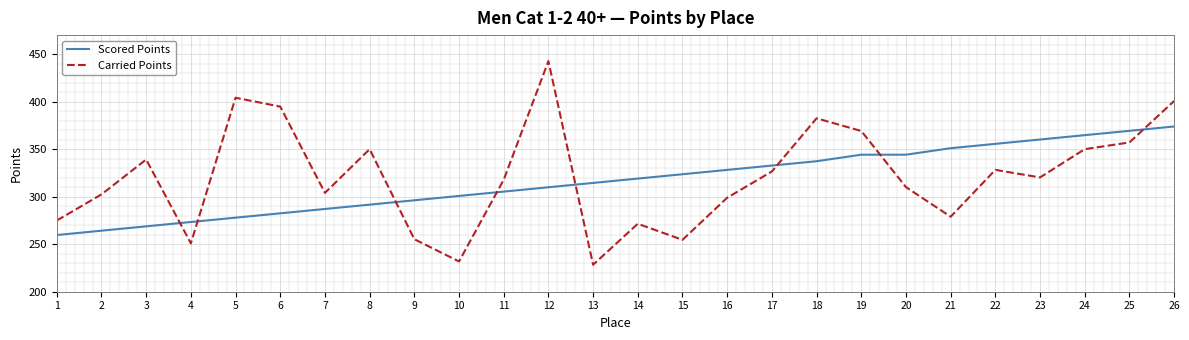

At which label does Carried Points reach its minimum?

13